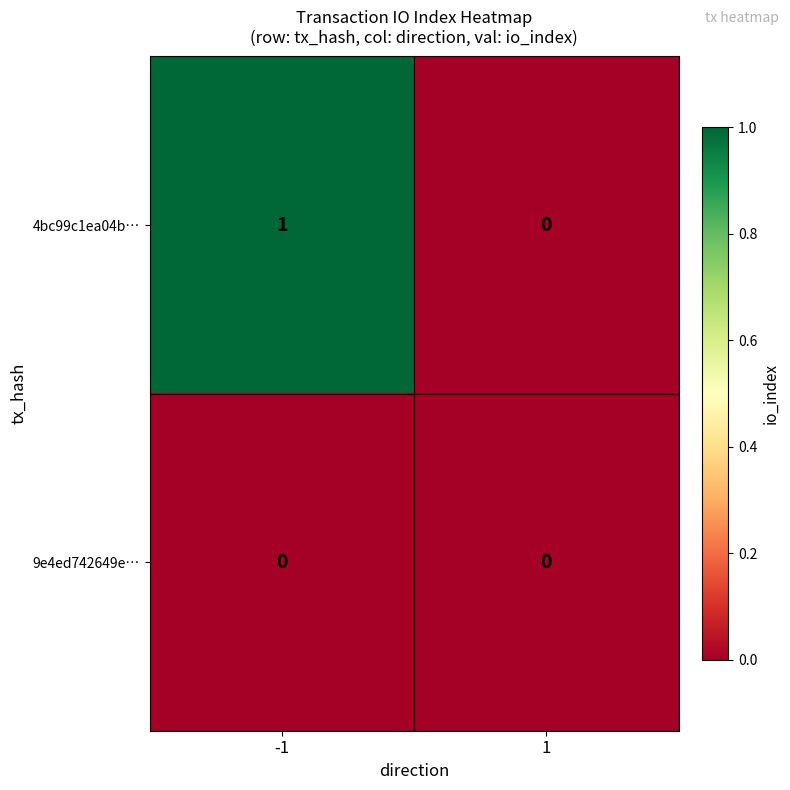

Between -1 and 1, which series saw the biggest shift?

4bc99c1ea04b…